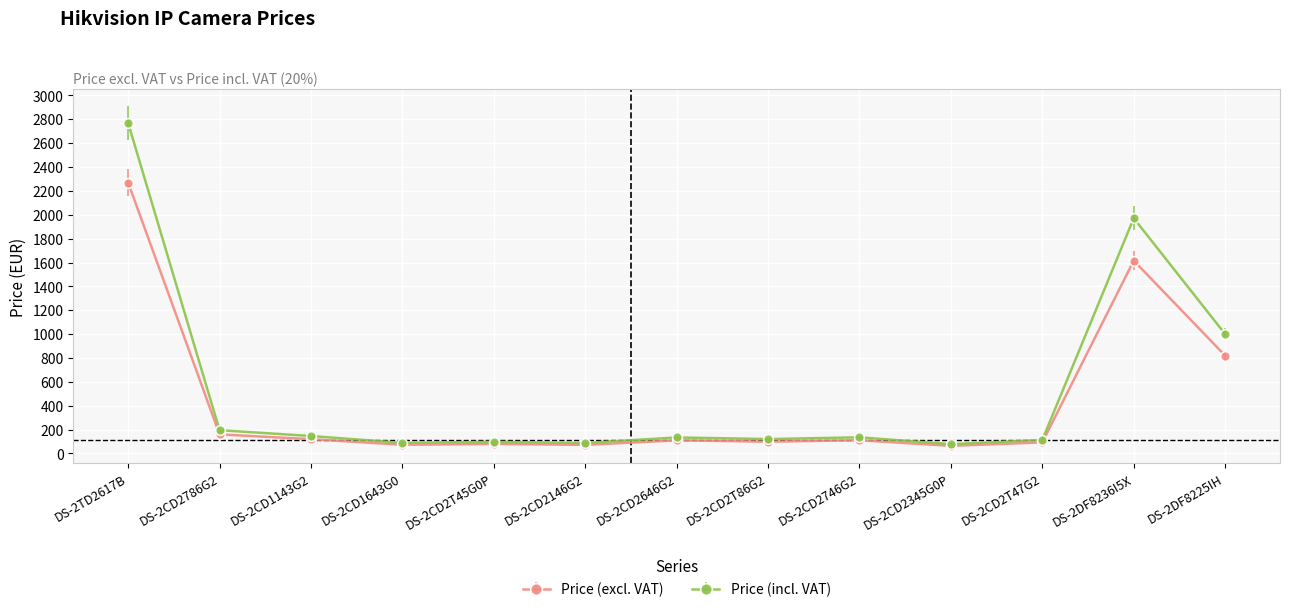

At which label is Price (excl. VAT) closest to 1167?

DS-2DF8225IH